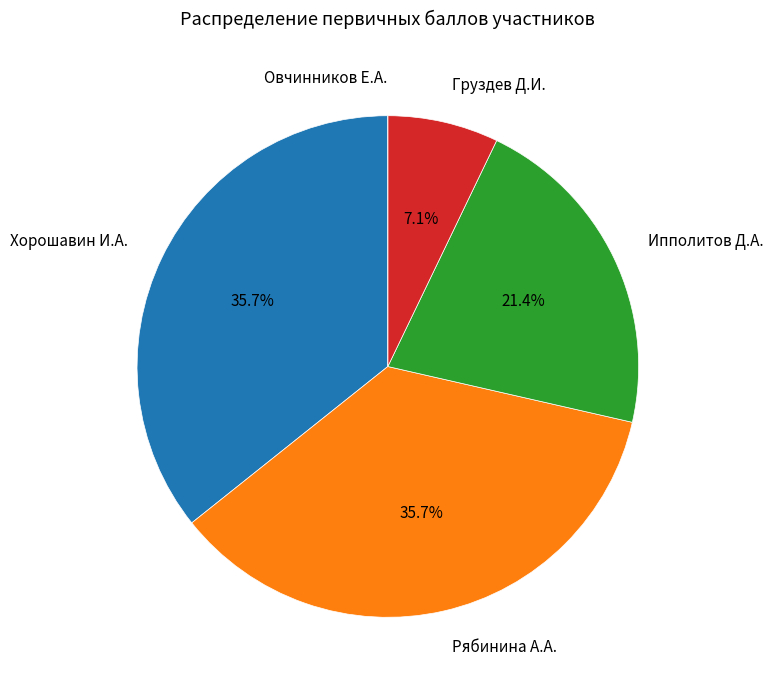

What percentage is NOT represented by Груздев Д.И.?

92.9%